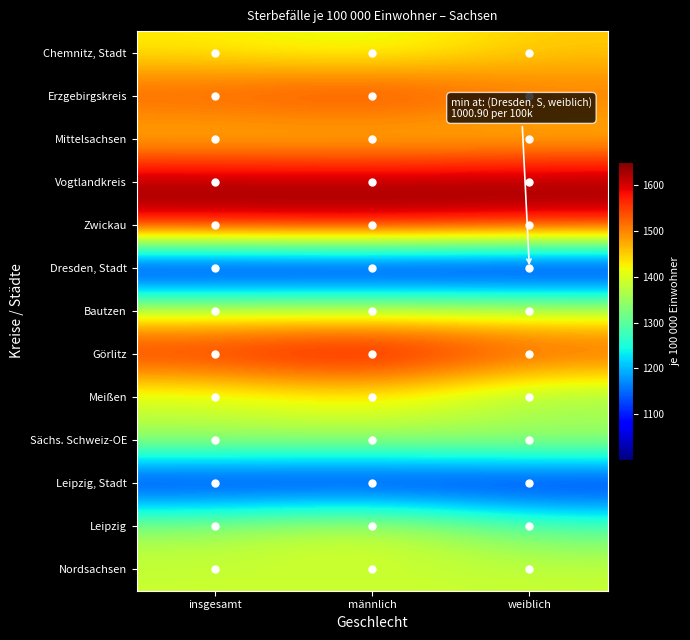

List the series in order of their peak value, lowest first.

Dresden, Stadt, Leipzig, Stadt, Sächs. Schweiz-OE, Nordsachsen, Bautzen, Leipzig, Meißen, Mittelsachsen, Chemnitz, Stadt, Erzgebirgskreis, Görlitz, Zwickau, Vogtlandkreis